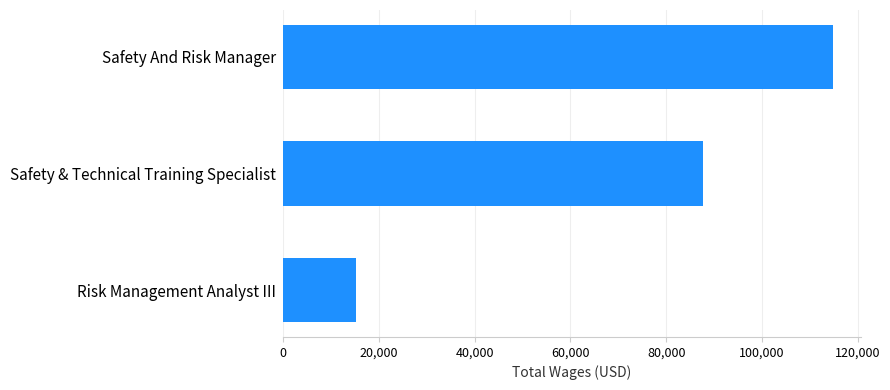

What is the difference between the maximum and second lowest values?

27278